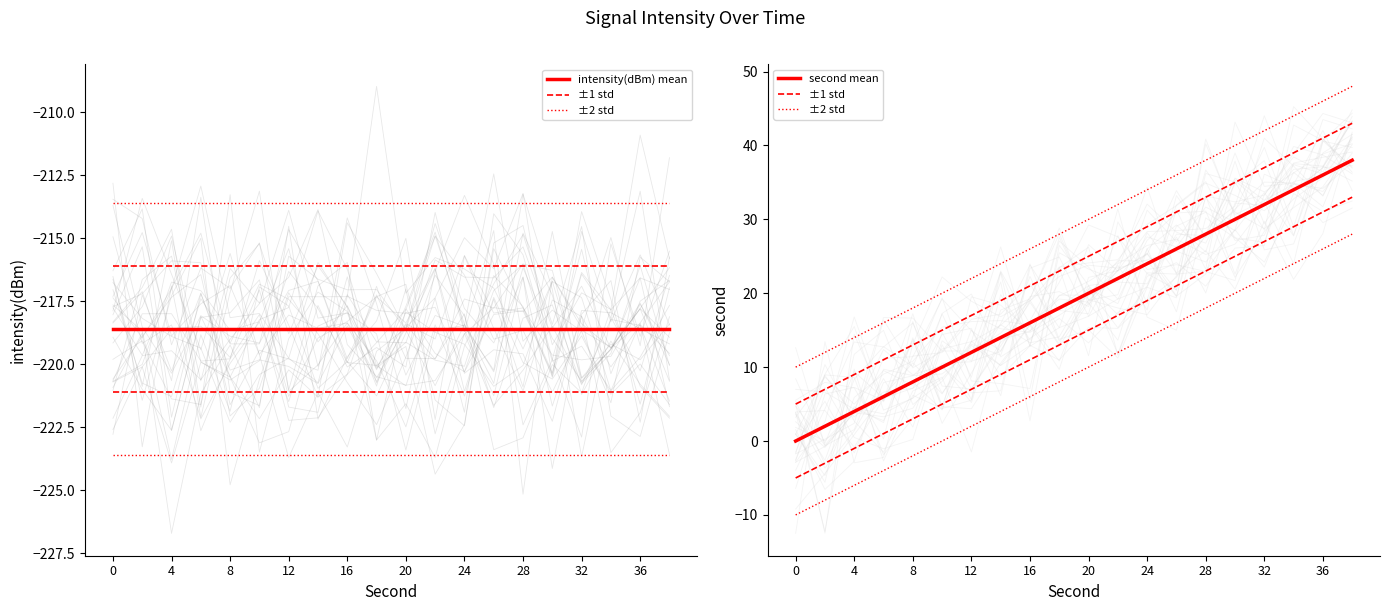

How many categories are shown in the chart?

20